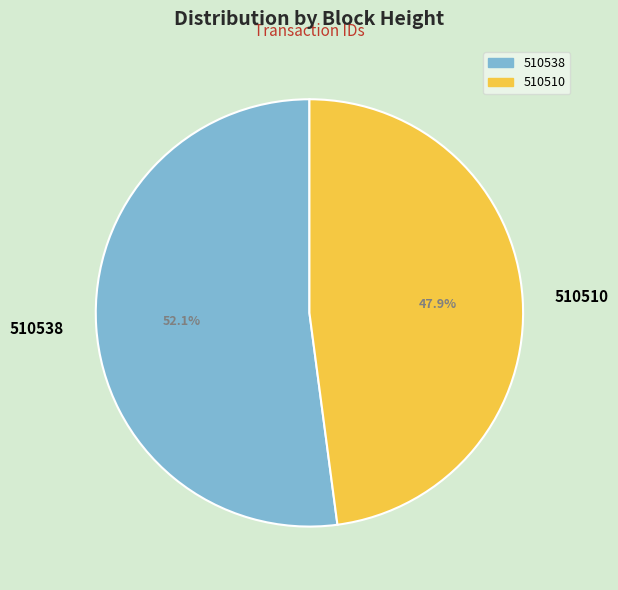

Does 510510 represent more than half of the total?

No